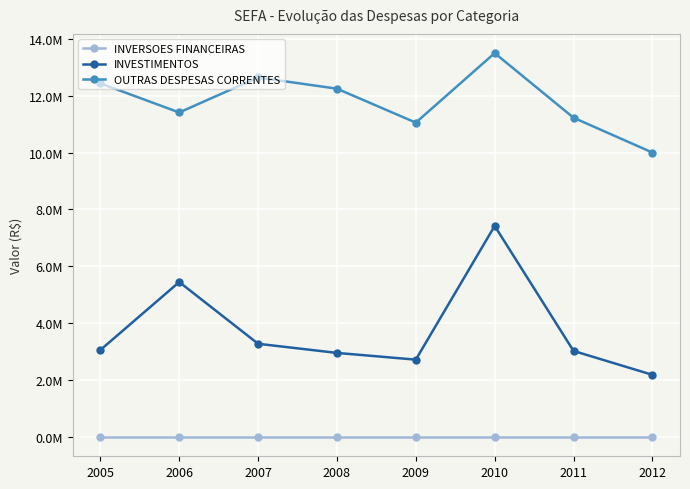

Which series has the largest total across all categories?

OUTRAS DESPESAS CORRENTES